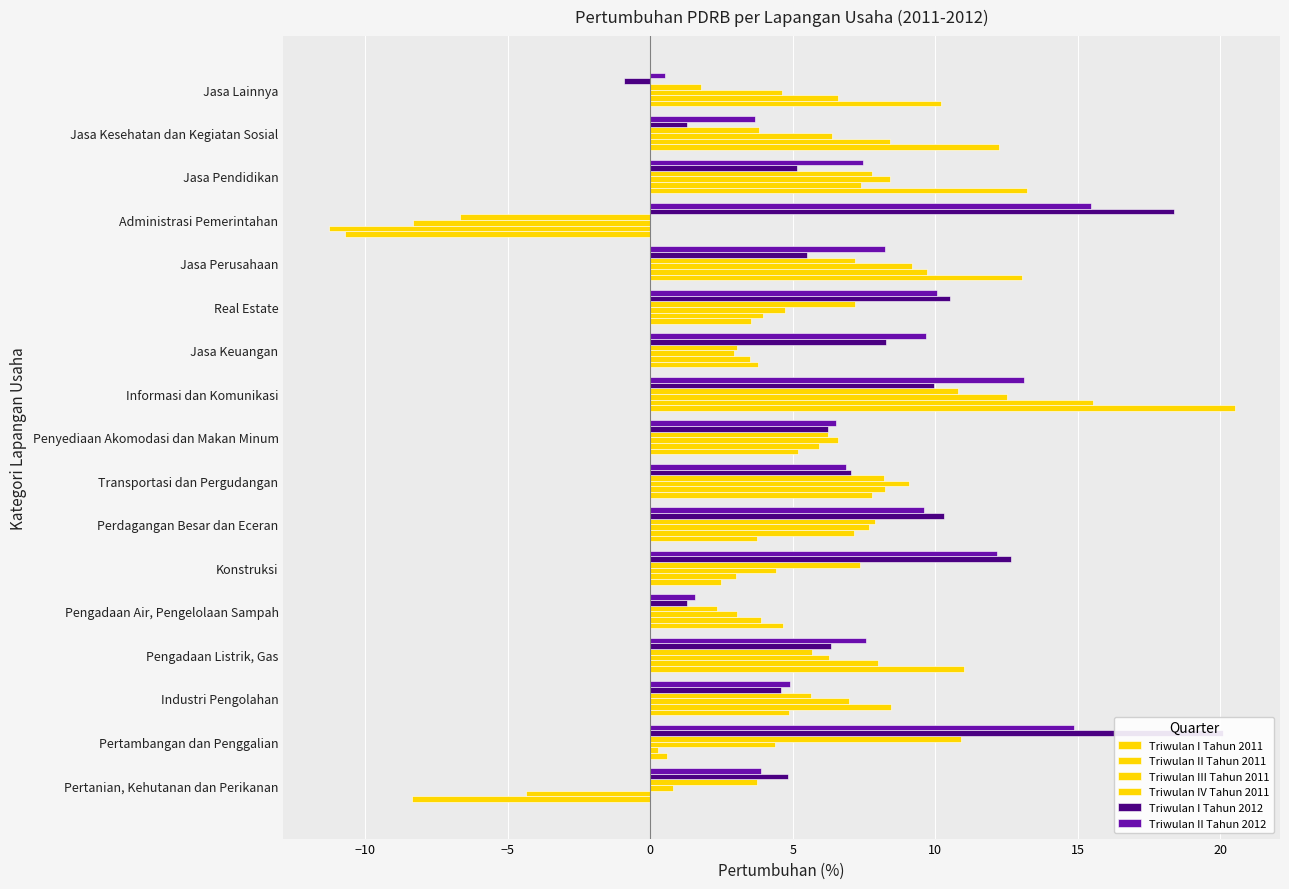

How many data points in Triwulan I Tahun 2011 are above 4?

10